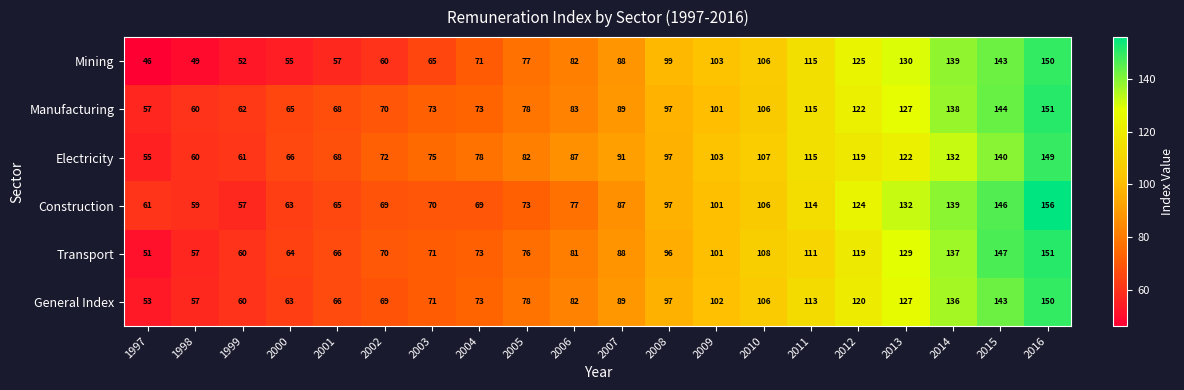

Which series changed the most between 2009 and 2014?

Construction